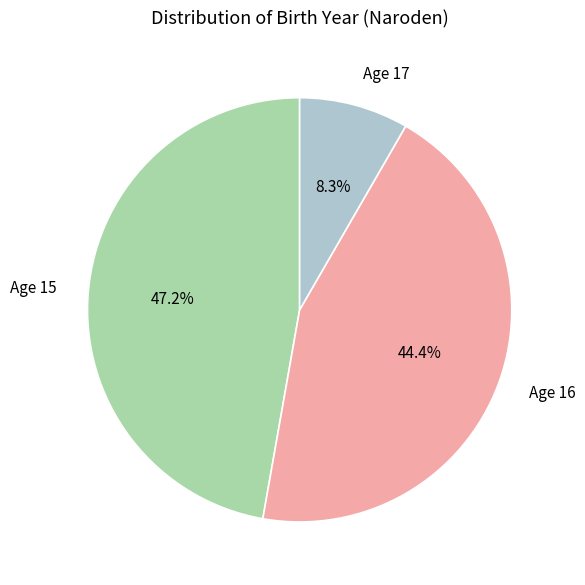

Which category has the smallest portion of the pie?

Age 17